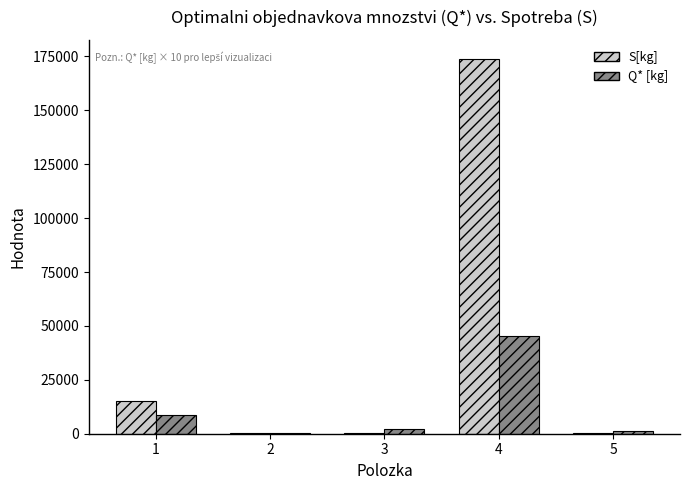

What is the average value of the S[kg] series?

37991.4